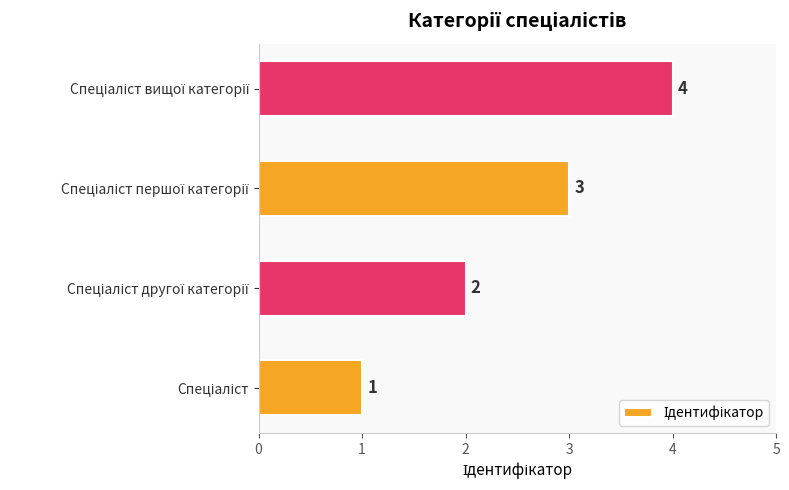

What is the sum of all values?

10